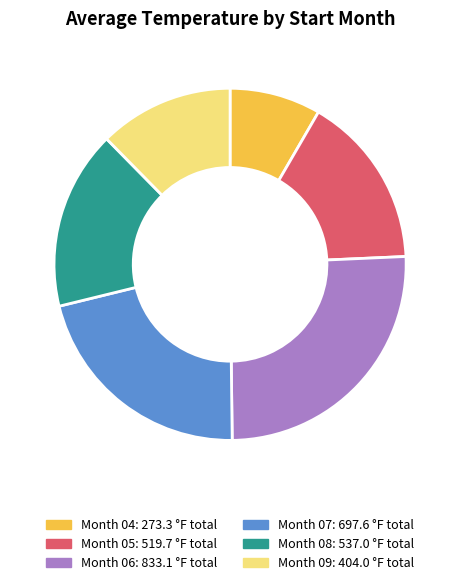

Is there a majority slice in this chart?

No